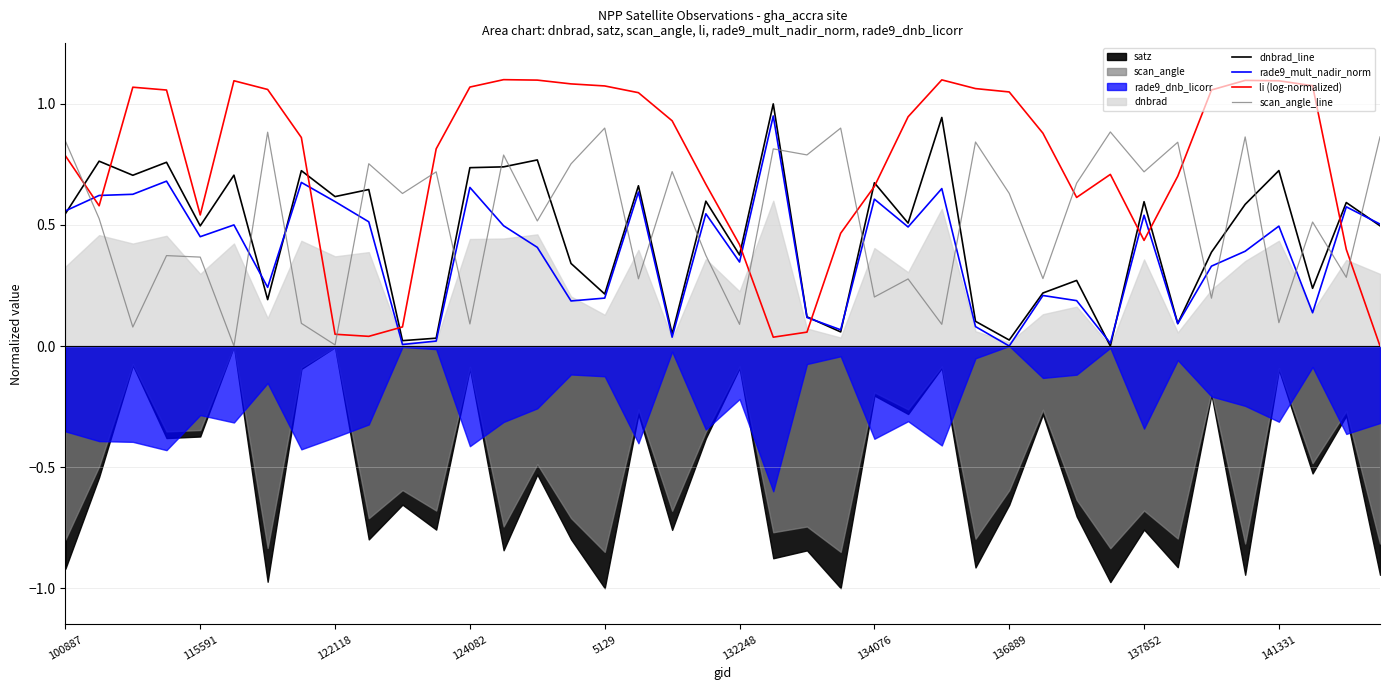

Which series has the widest spread of values?

li (log-normalized)